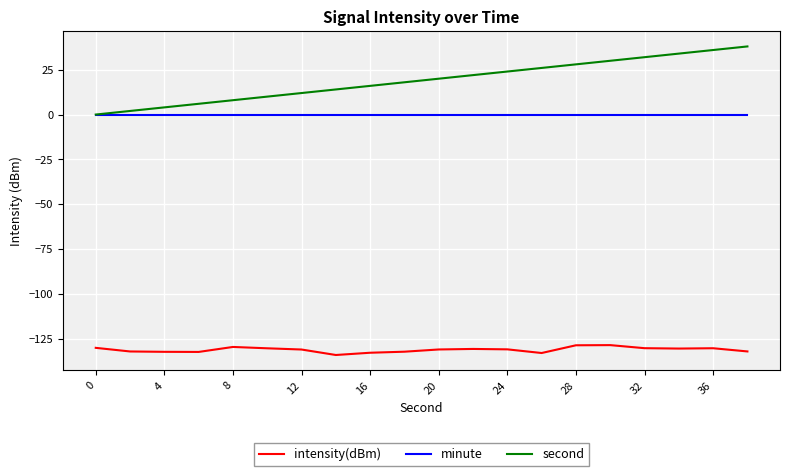

What is the minimum value for intensity(dBm)?

-134.2